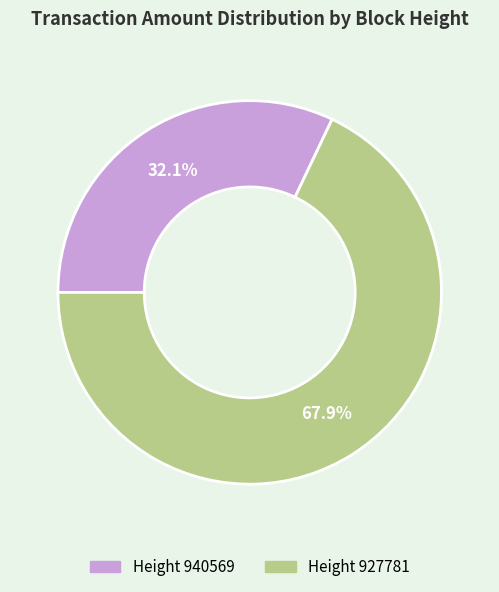

Is there a majority slice in this chart?

Yes